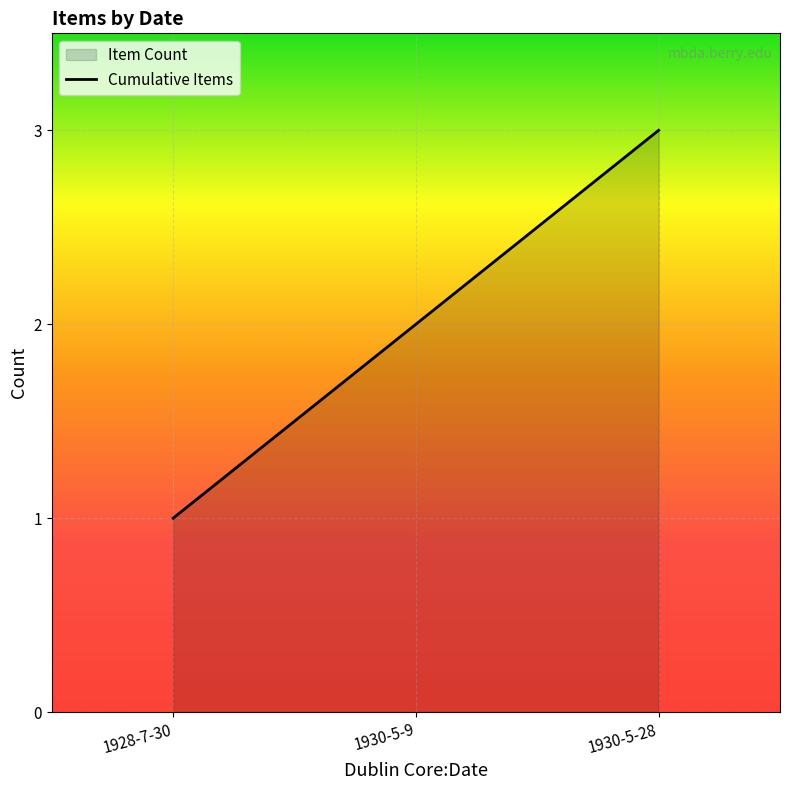

Rank the categories by value from lowest to highest.

1928-7-30, 1930-5-9, 1930-5-28